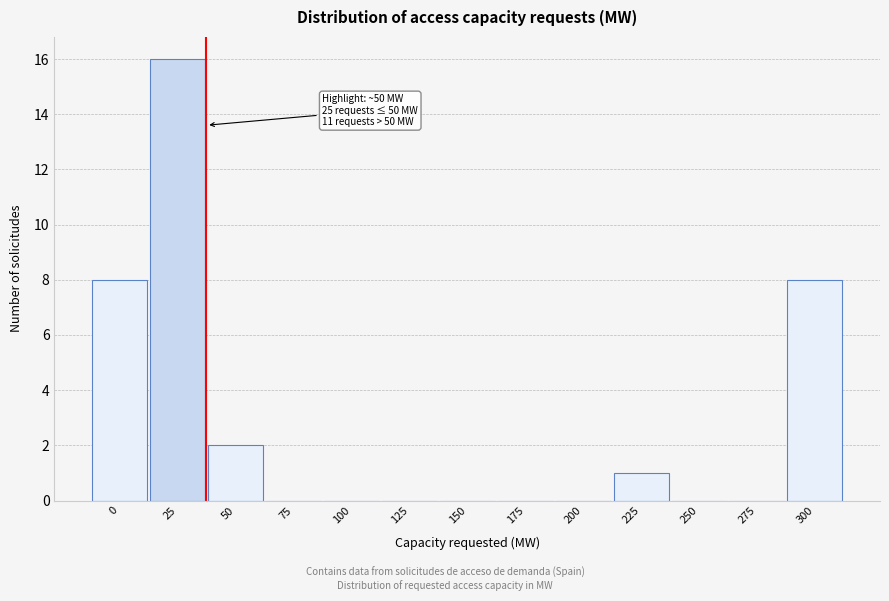

Reading right to left, extract all data points from this chart.

300=8	275=0	250=0	225=1	200=0	175=0	150=0	125=0	100=0	75=0	50=2	25=16	0=8